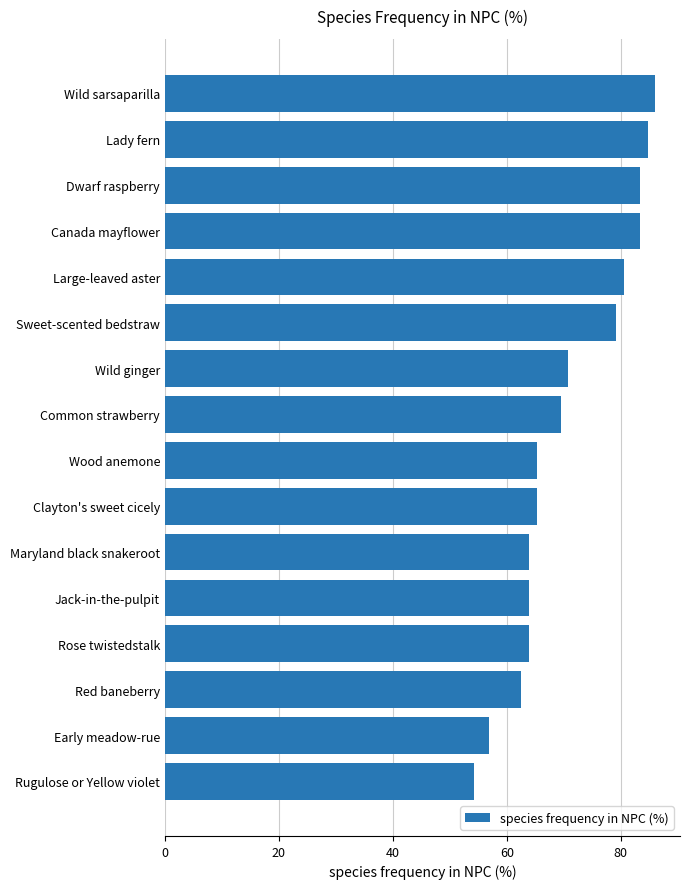

True or false: the data shows 63.9 at Jack-in-the-pulpit.

True